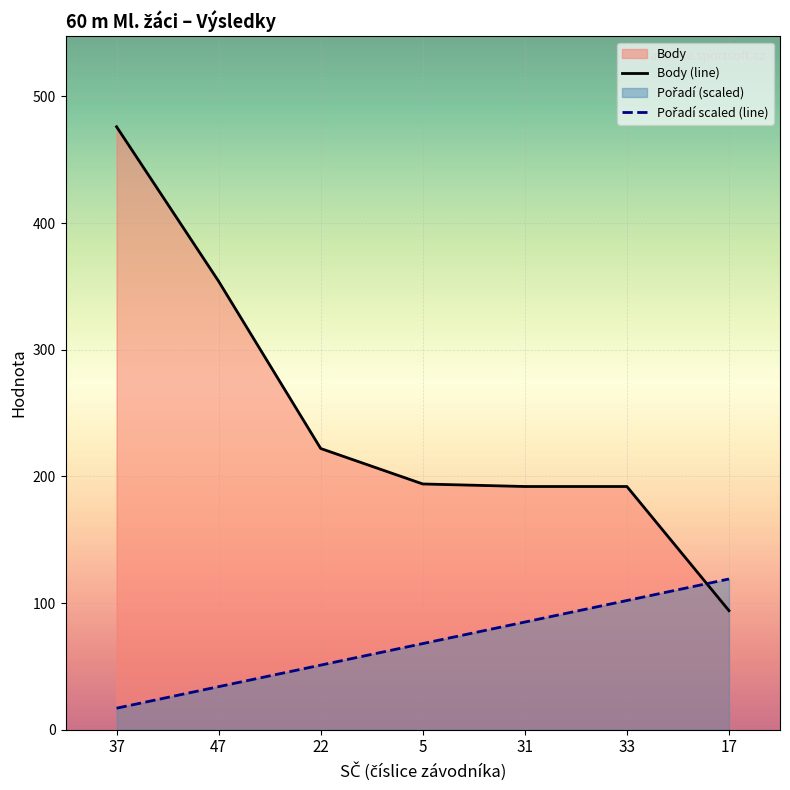

Does the chart display data point markers on the line(s)?

No